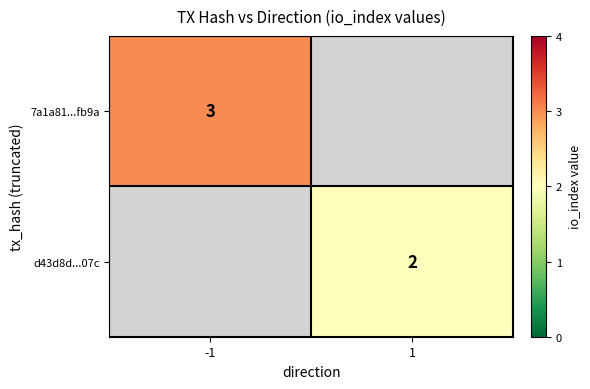

Is it true that d43d8d...07c equals 2 at 1?

True